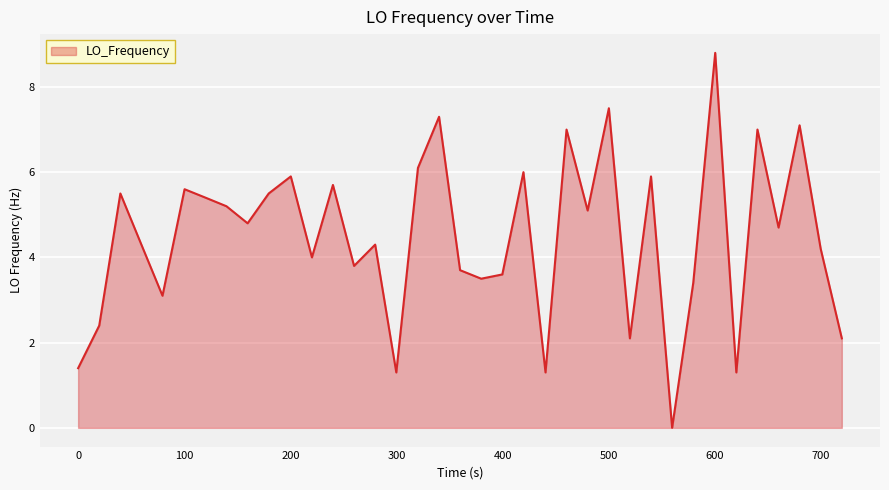

What is the difference between the maximum and minimum values?

8.8